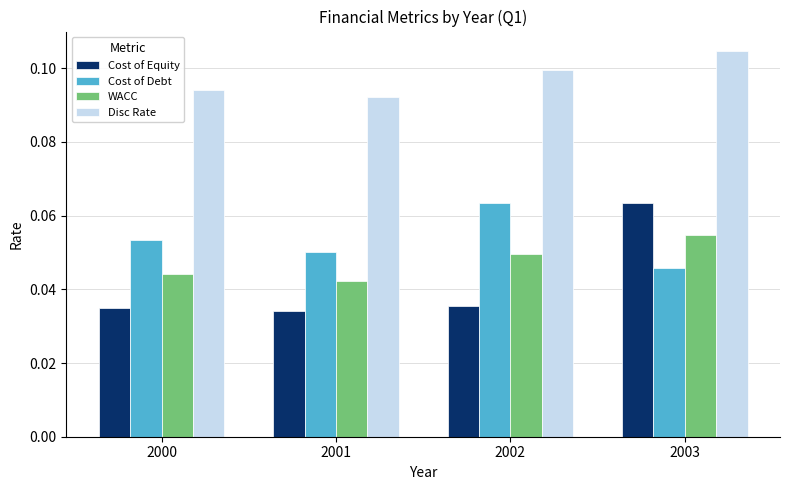

What is the total value across all series at 2003?

0.3